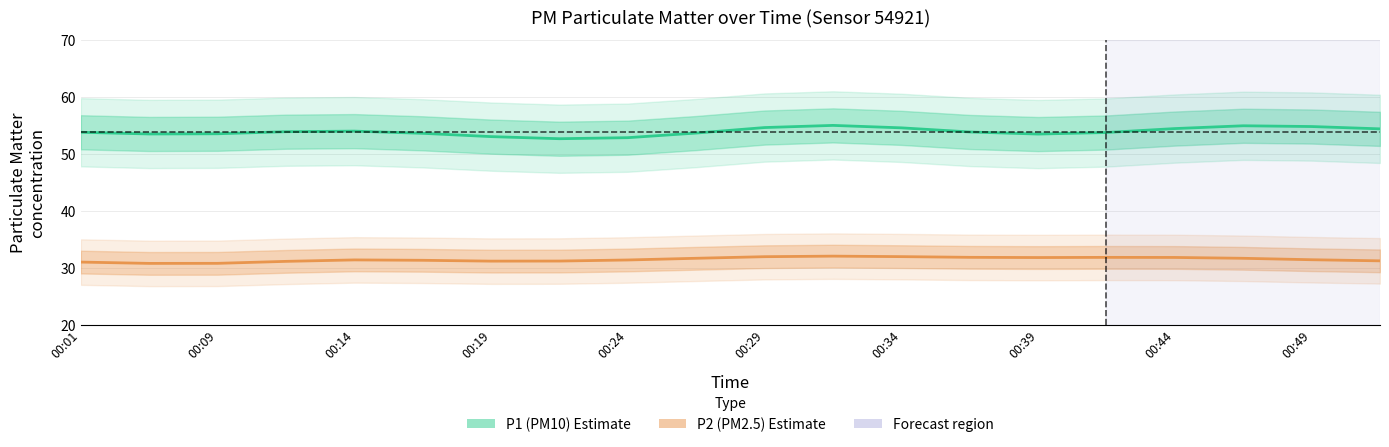

At which category does P2 reach its first local valley?

00:09